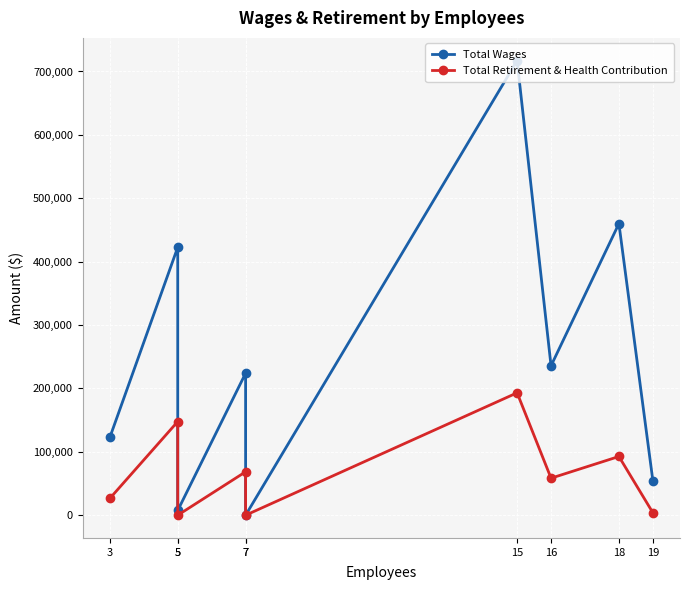

What is the value of the Total Retirement & Health Contribution point at the 2nd from the left?

147743